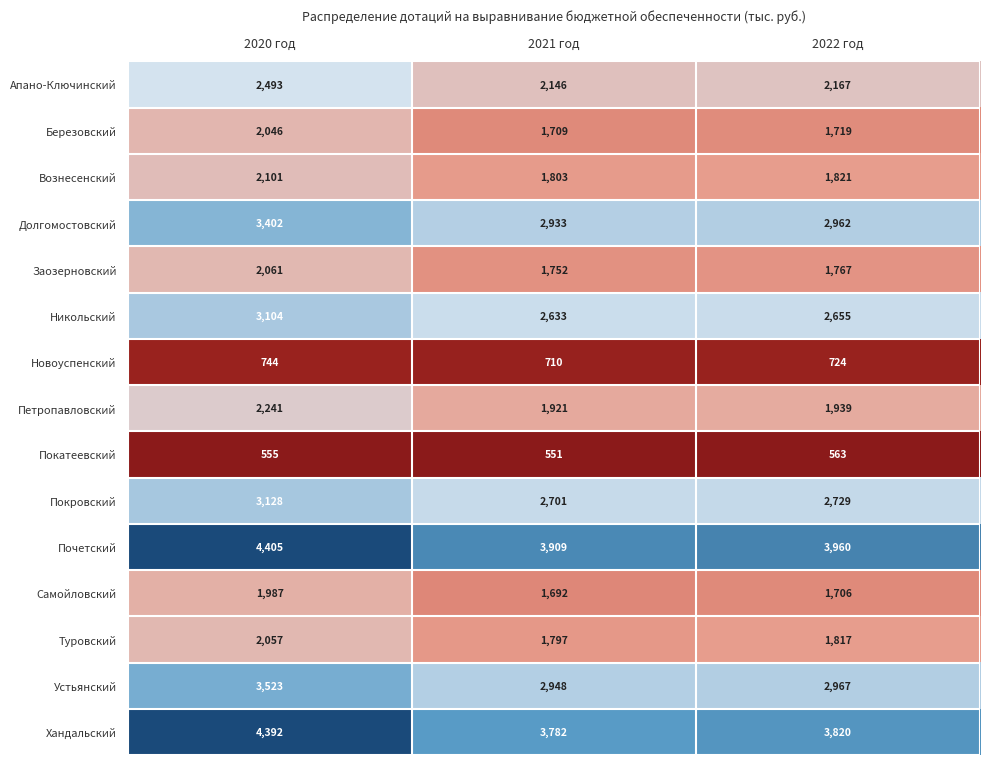

What is the maximum value shown in the chart?

4405